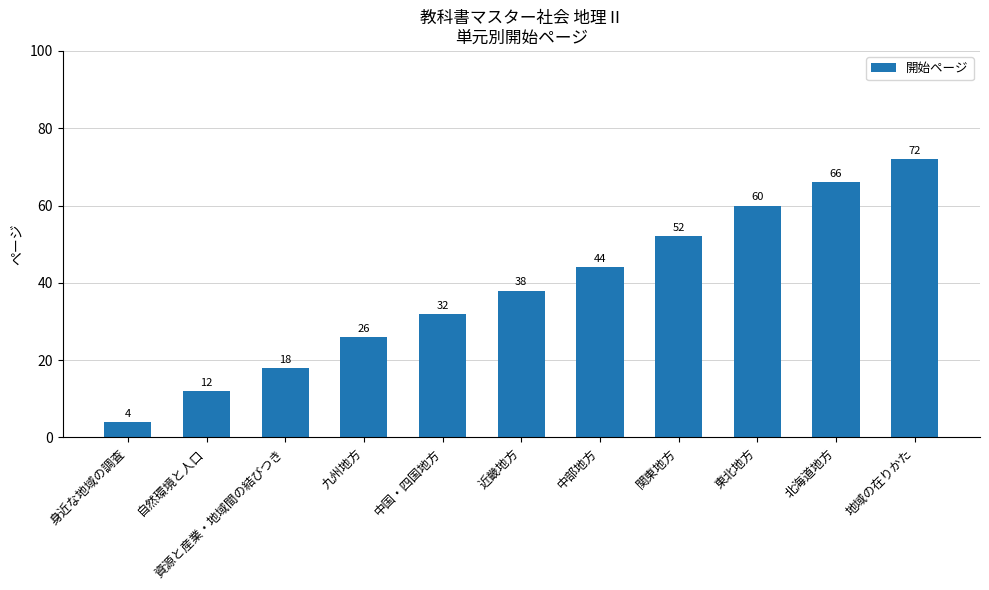

List the labels in order of value, smallest first.

身近な地域の調査, 自然環境と人口, 資源と産業・地域間の結びつき, 九州地方, 中国・四国地方, 近畿地方, 中部地方, 関東地方, 東北地方, 北海道地方, 地域の在りかた